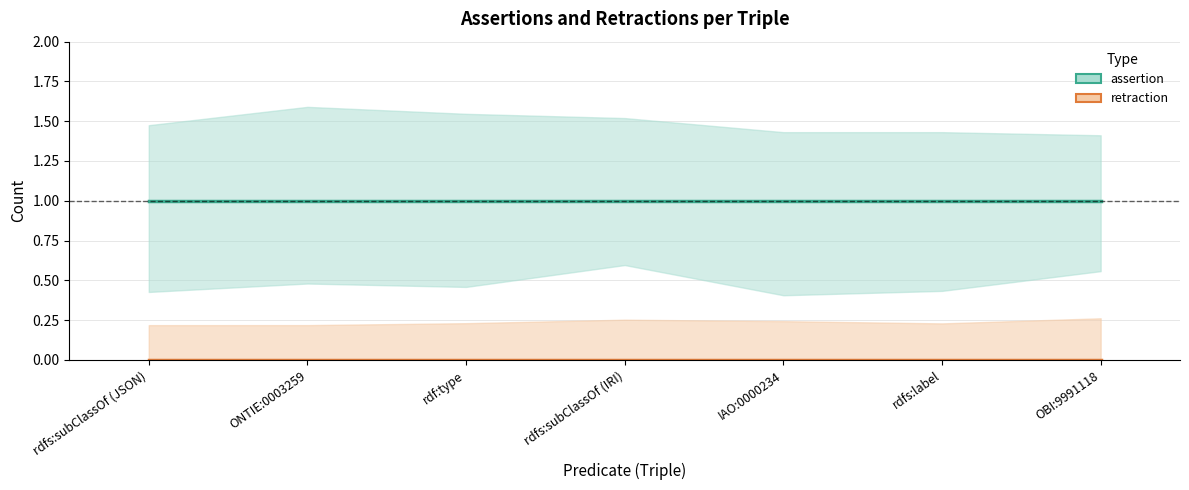

List the labels in order of assertion value, smallest first.

rdfs:subClassOf (JSON), ONTIE:0003259, rdf:type, rdfs:subClassOf (IRI), IAO:0000234, rdfs:label, OBI:9991118